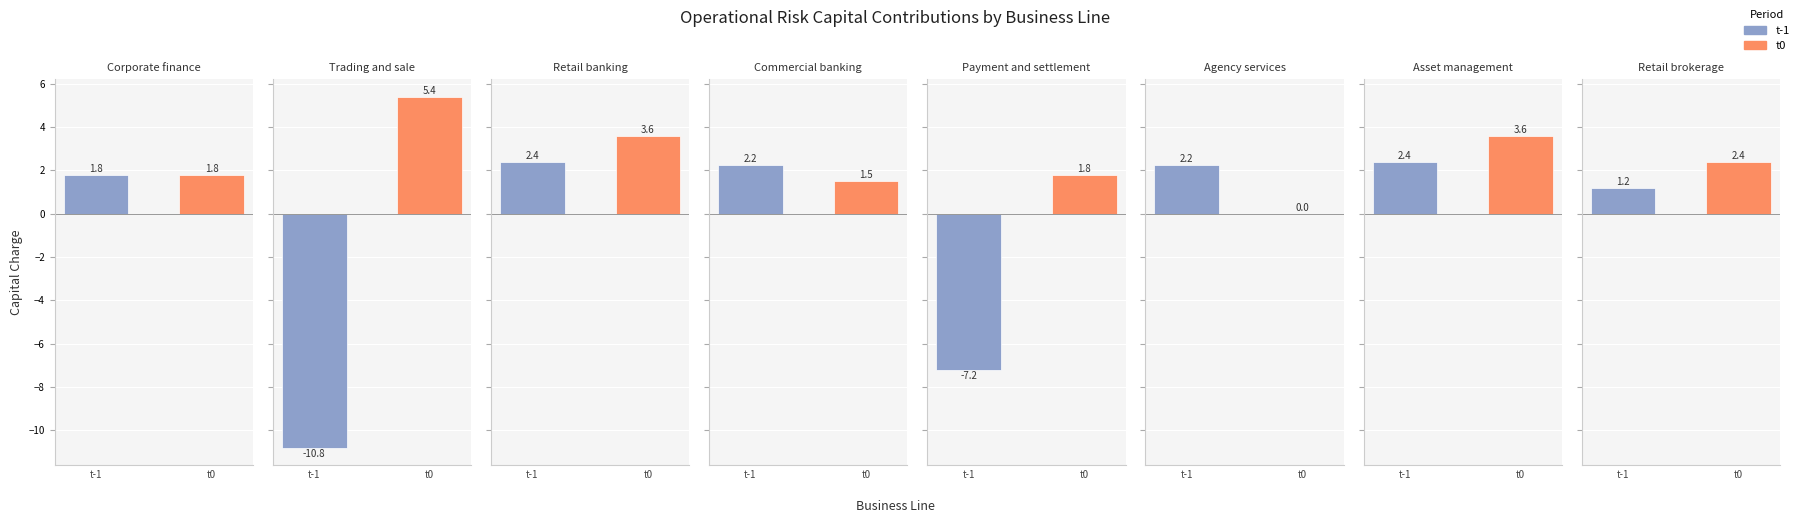

Rank the series at Commercial banking from lowest to highest value.

t0, t-1